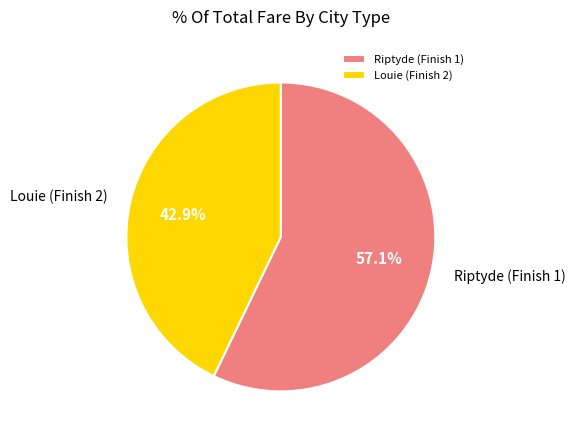

Is the sum of Riptyde (Finish 1) and Louie (Finish 2) greater than half?

Yes